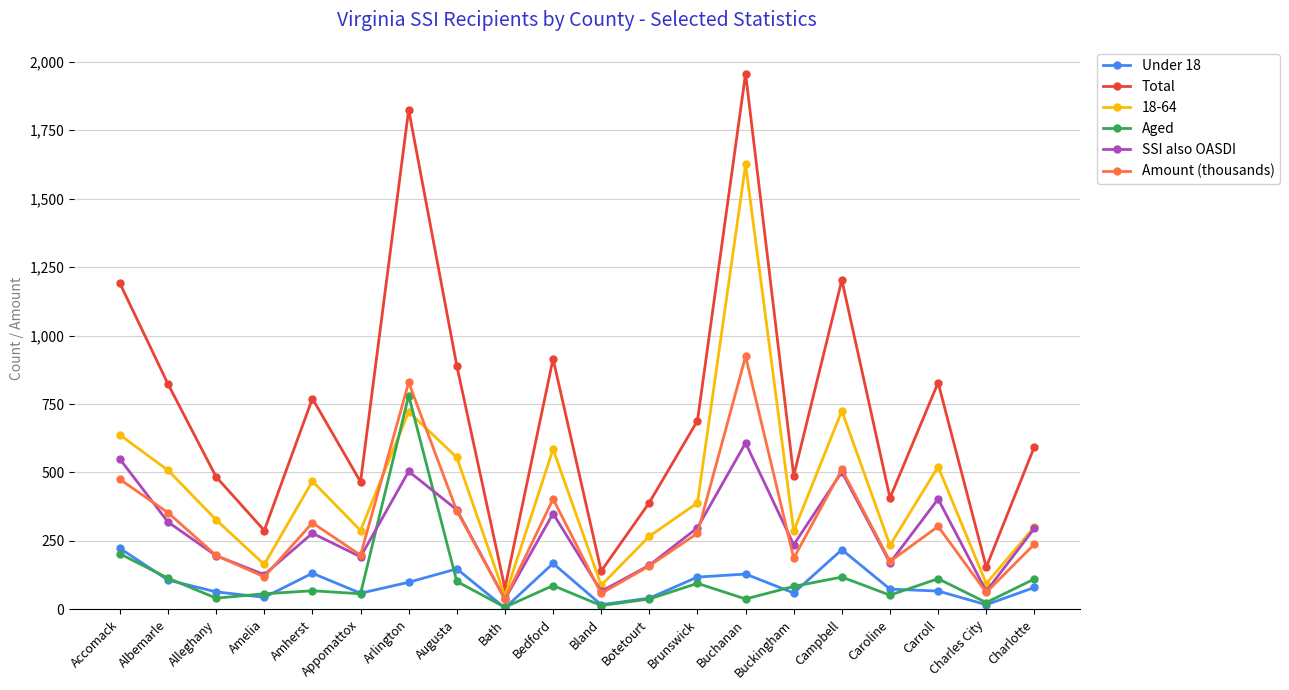

Rank the series at Buckingham from lowest to highest value.

Under 18, Aged, Amount (thousands), SSI also OASDI, 18-64, Total